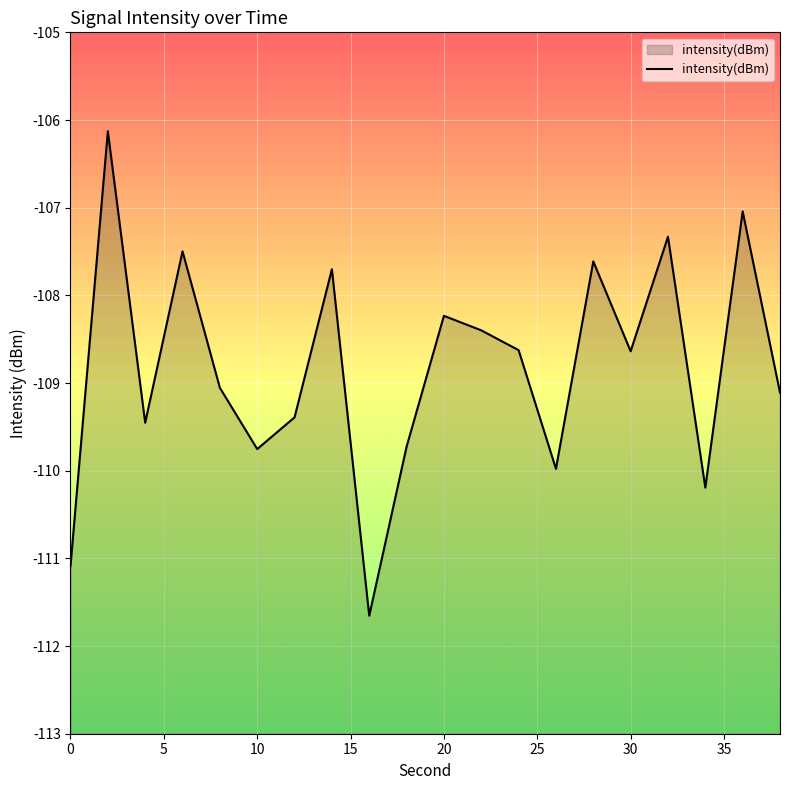

What is the maximum value shown in the chart?

-106.1